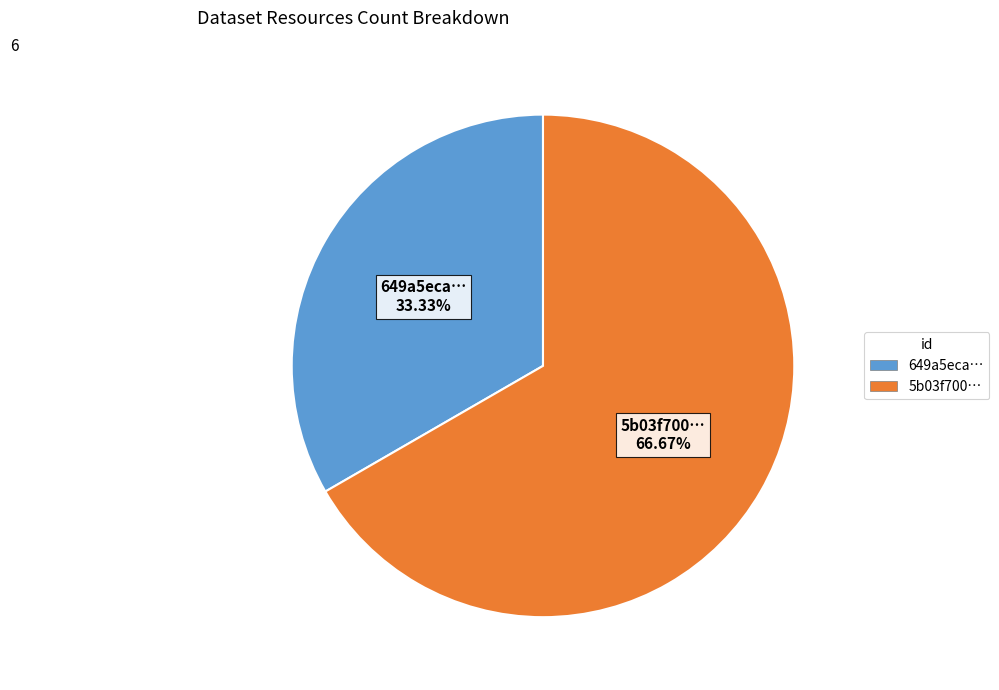

Does any single category account for the majority?

Yes